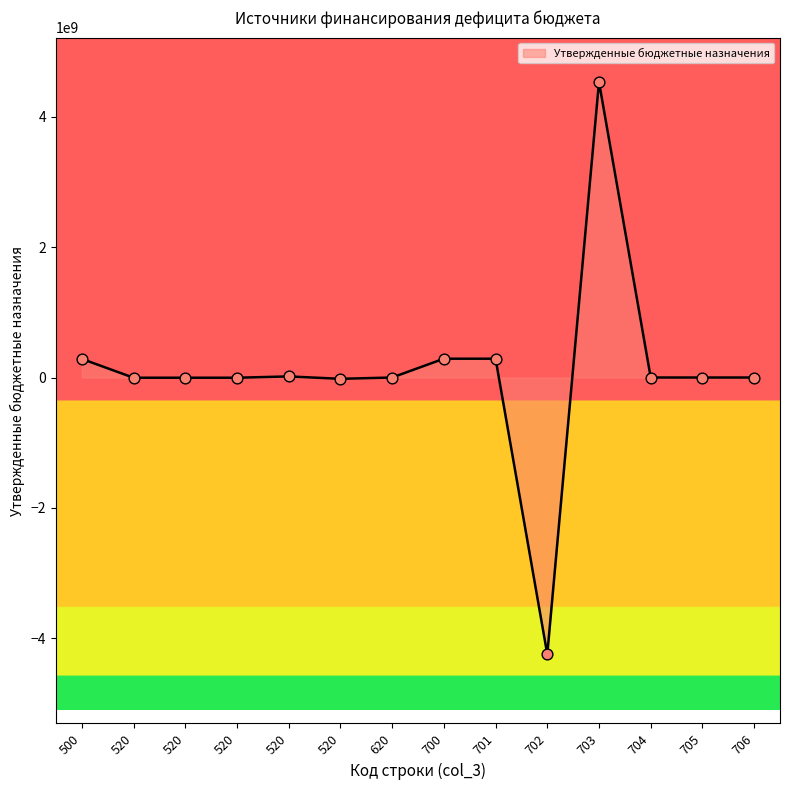

What is the change in value from 520 to 705?

-16702193.5